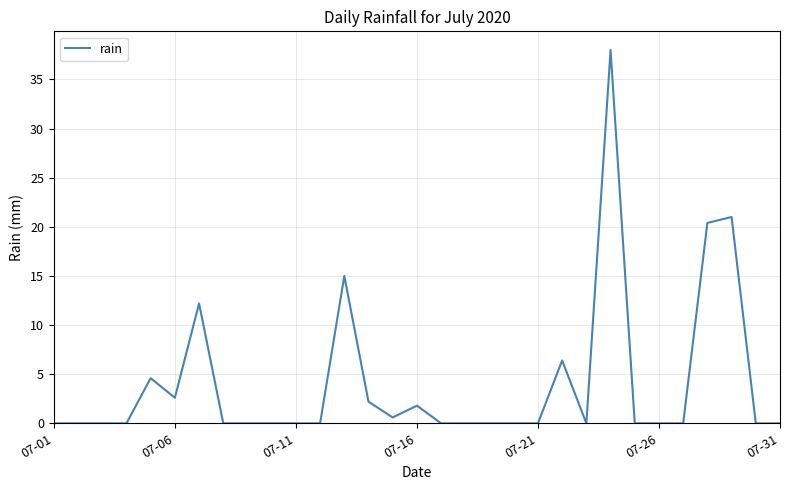

Reading left to right, extract all data points from this chart.

0.0	0.0	0.0	0.0	4.6	2.6	12.2	0.0	0.0	0.0	0.0	0.0	15.0	2.2	0.6	1.8	0.0	0.0	0.0	0.0	0.0	6.4	0.0	38.0	0.0	0.0	0.0	20.4	21.0	0.0	0.0